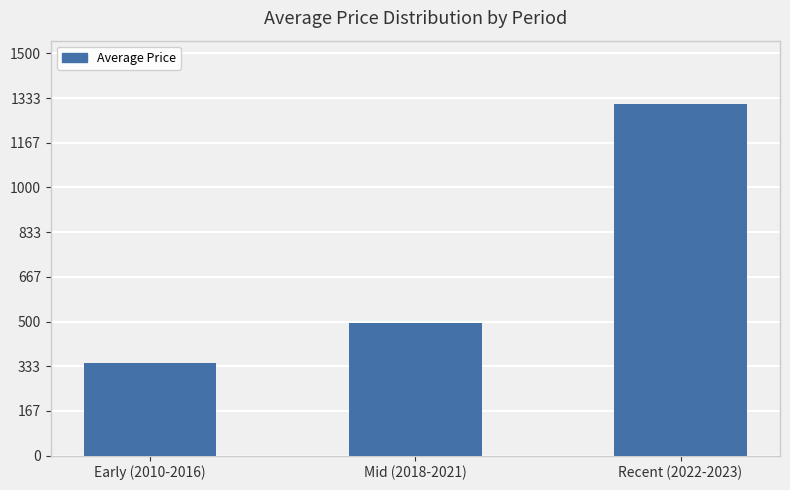

Read the value at Early (2010-2016).

343.8